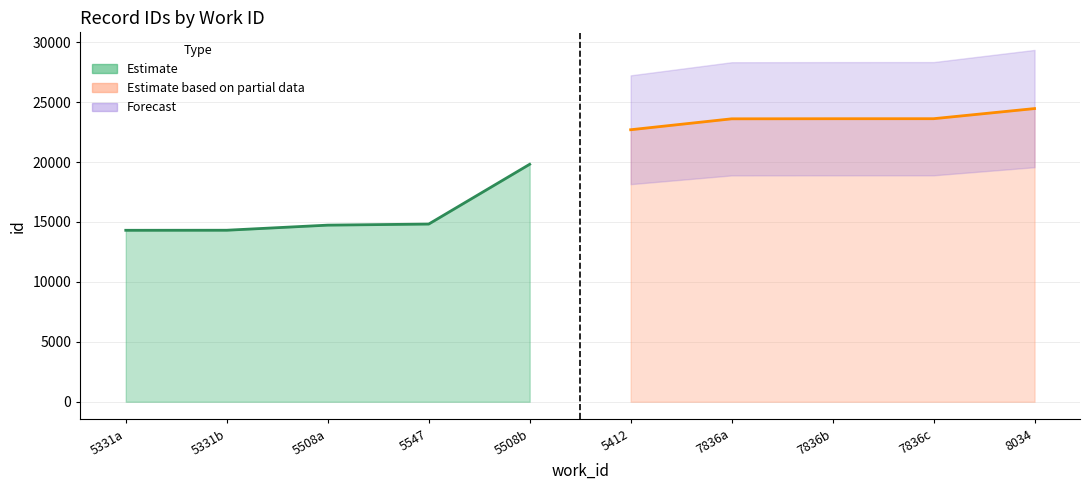

Which has a higher value, 5508b or 5331a?

5508b